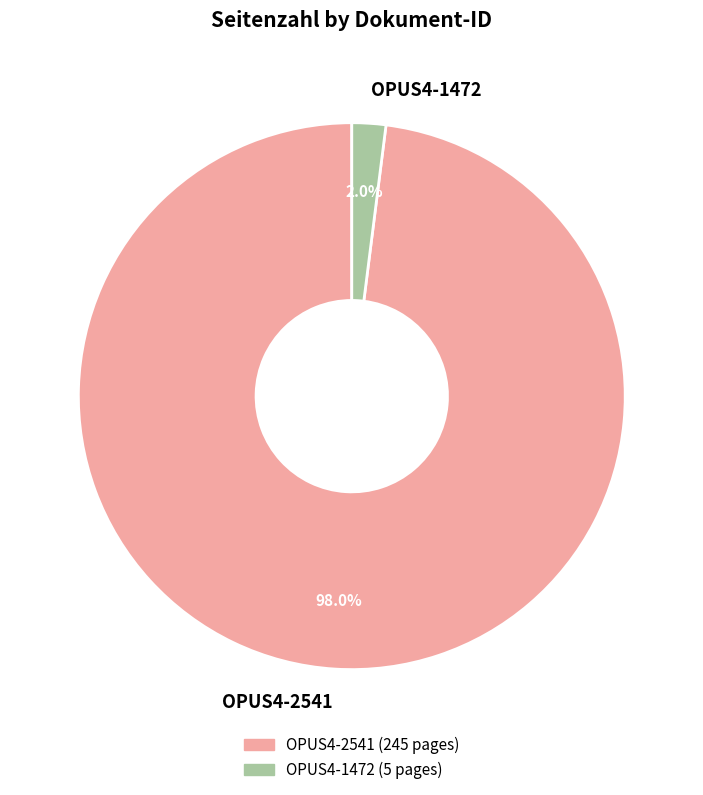

To the nearest percent, what percentage of the pie is OPUS4-2541?

98%